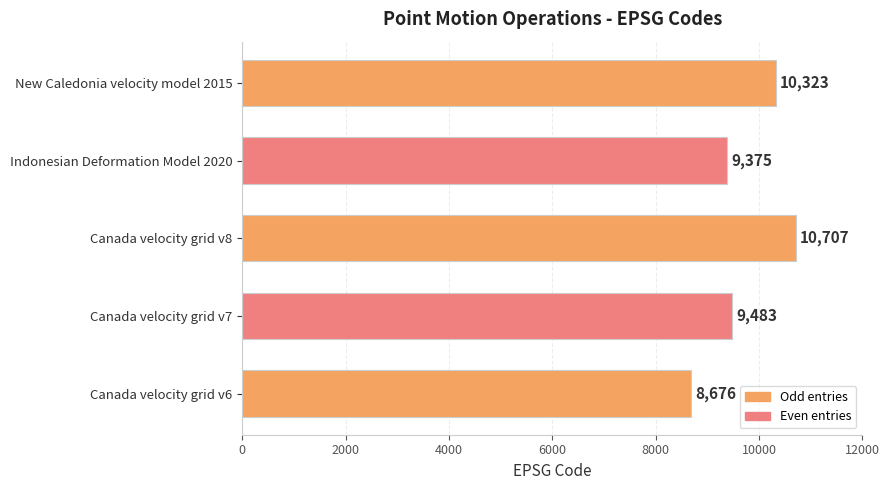

Does the chart contain stacked bars?

No